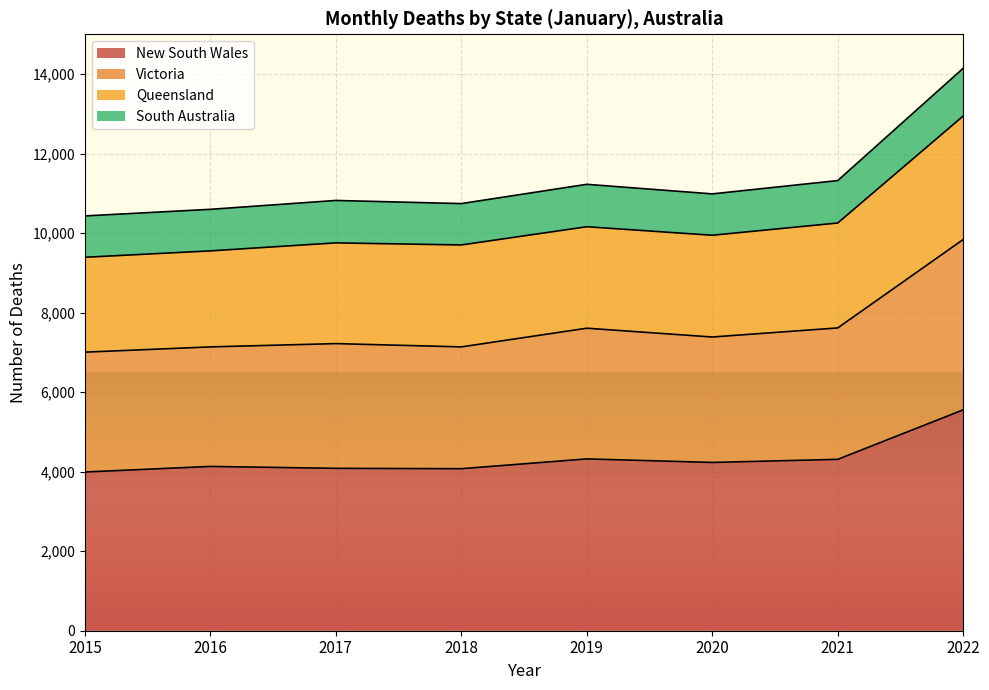

What is the highest value of the New South Wales series?

5555